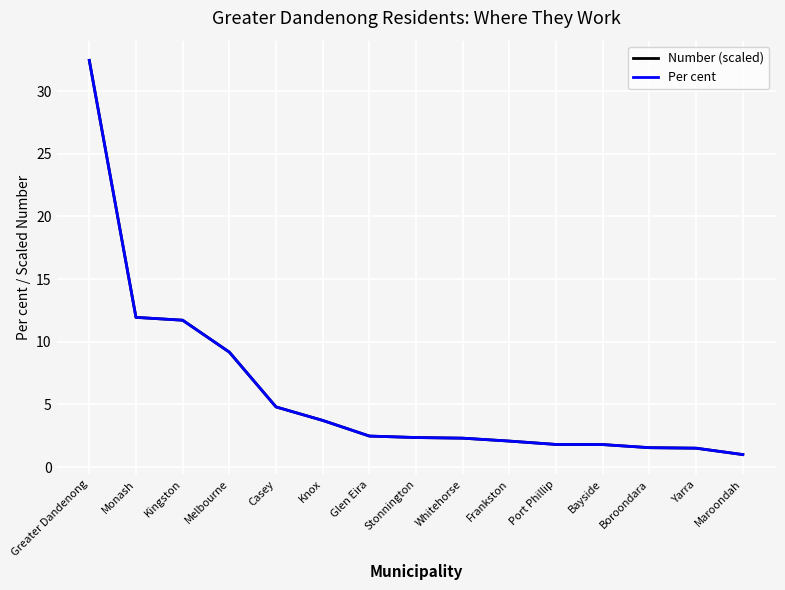

Reading left to right, extract all data points from this chart.

Number (scaled): 32.5	11.9	11.7	9.2	4.8	3.7	2.5	2.4	2.3	2.1	1.8	1.8	1.5	1.5	1.0
Per cent: 32.5	11.9	11.7	9.2	4.8	3.7	2.5	2.4	2.3	2.1	1.8	1.8	1.5	1.5	1.0